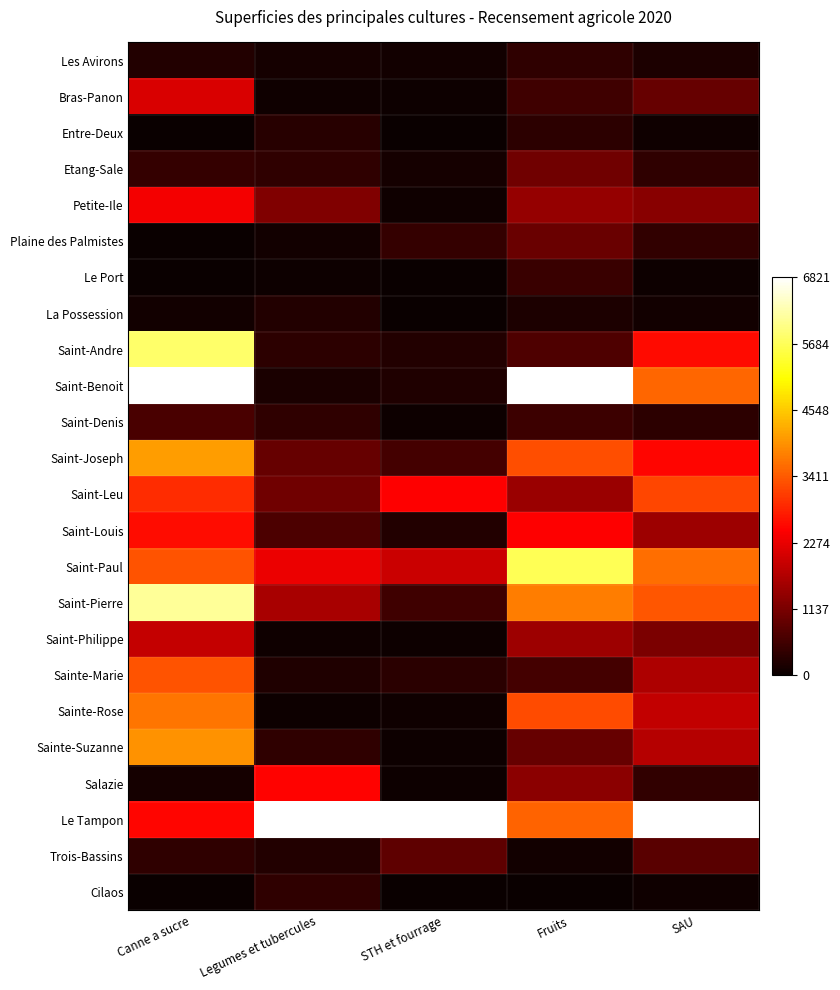

At SAU, list the series in order from largest to smallest.

Le Tampon, Saint-Paul, Saint-Benoit, Saint-Pierre, Saint-Leu, Saint-Andre, Saint-Joseph, Sainte-Rose, Sainte-Suzanne, Sainte-Marie, Saint-Louis, Petite-Ile, Saint-Philippe, Bras-Panon, Trois-Bassins, Salazie, Plaine des Palmistes, Etang-Sale, Saint-Denis, Les Avirons, La Possession, Entre-Deux, Cilaos, Le Port